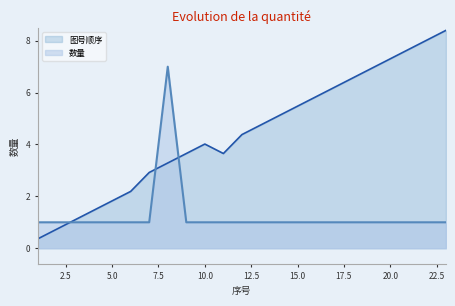

Rank the series at 12 from highest to lowest value.

图号顺序, 数量